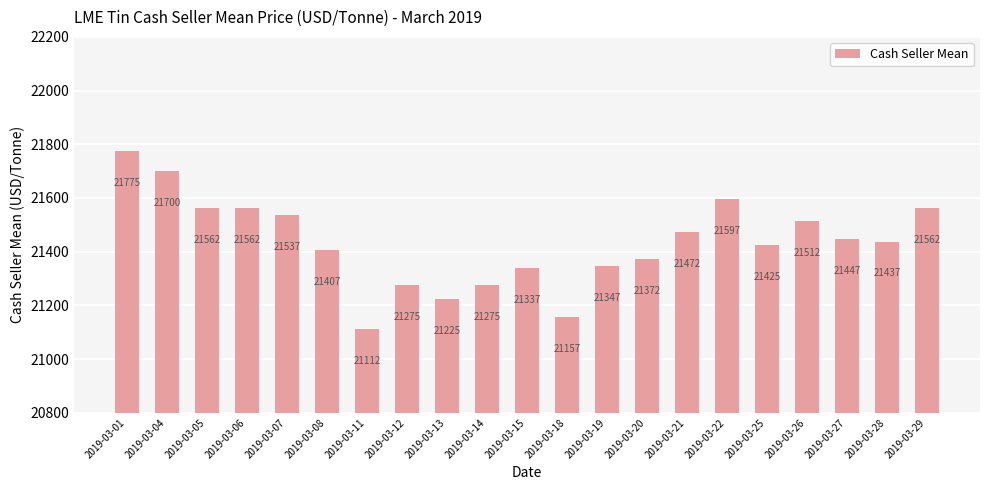

What is the sum of the values at 2019-03-28 and 2019-03-19?

42785.0